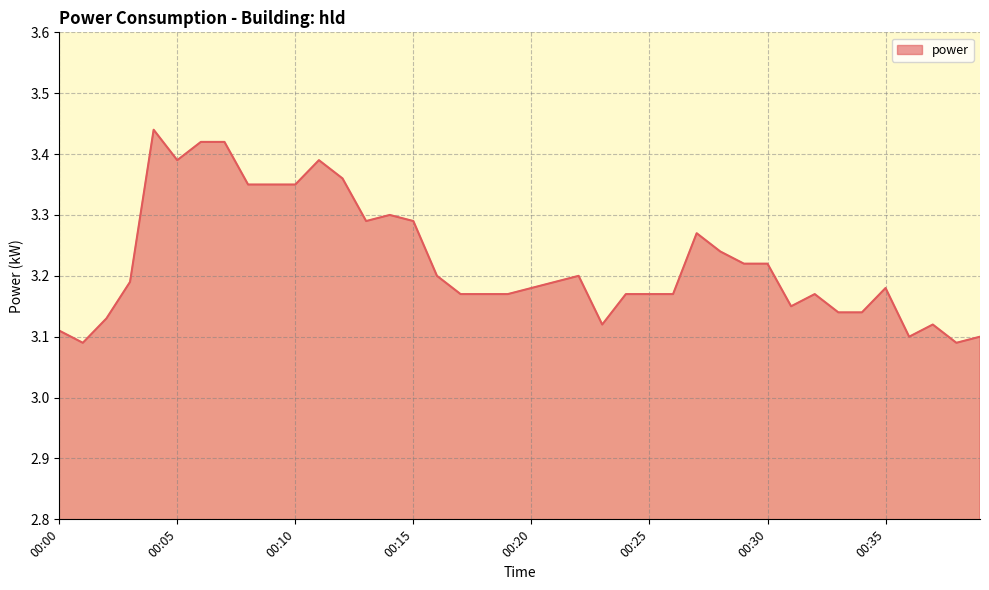

How many lines are shown in the chart?

1